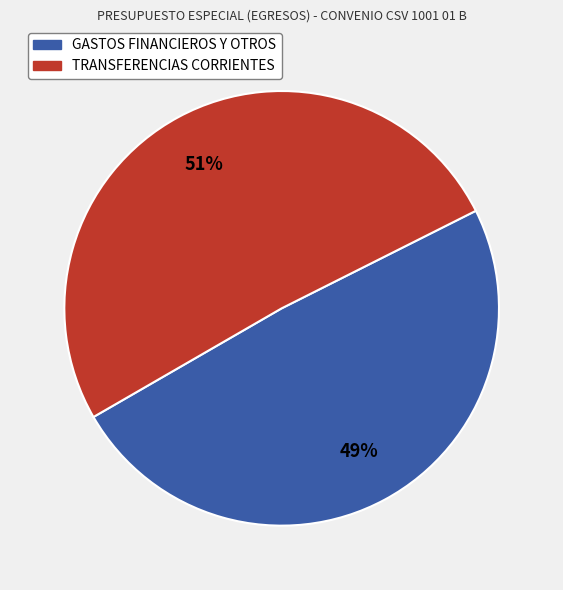

Approximately how many times larger is the value at GASTOS FINANCIEROS Y OTROS compared to TRANSFERENCIAS CORRIENTES?

1.0